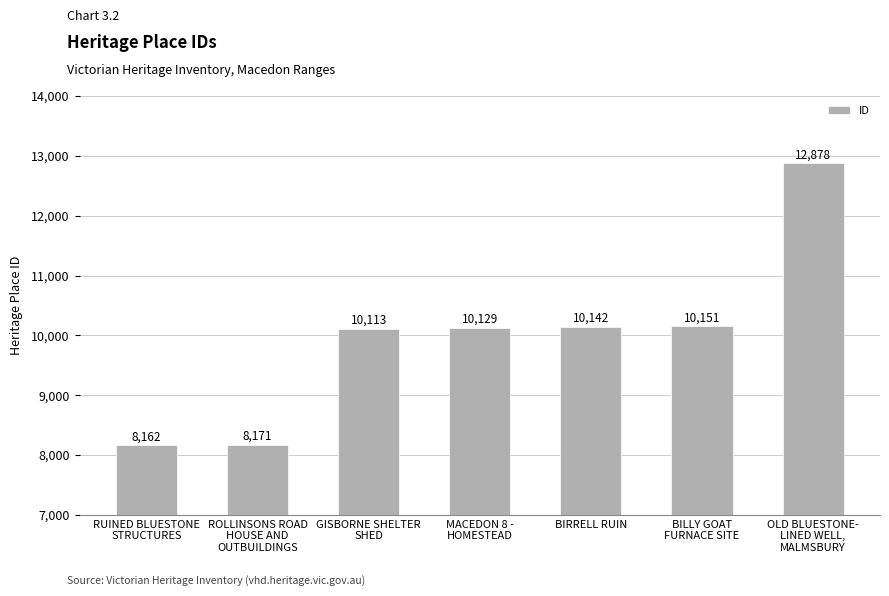

Which label corresponds to the smallest value in the chart?

RUINED BLUESTONE
STRUCTURES